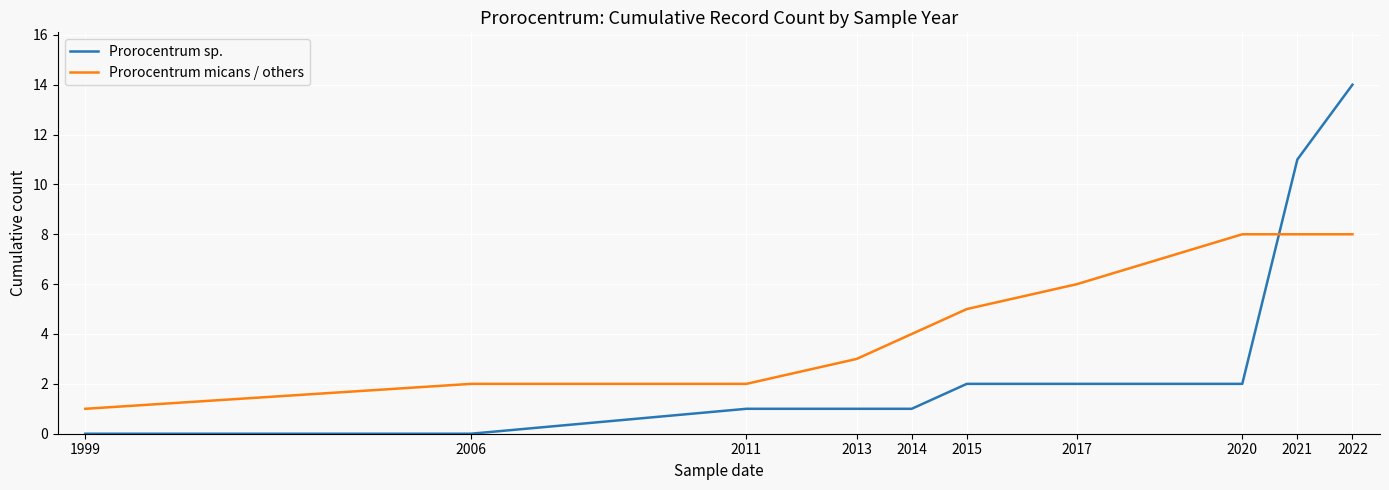

Which series has the largest range (max minus min)?

Prorocentrum sp.